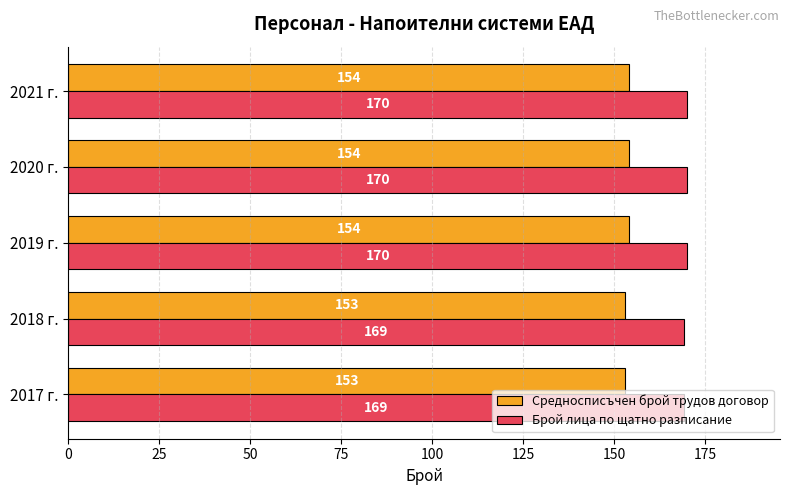

What is the difference between the highest and lowest values at 2020 г.?

16